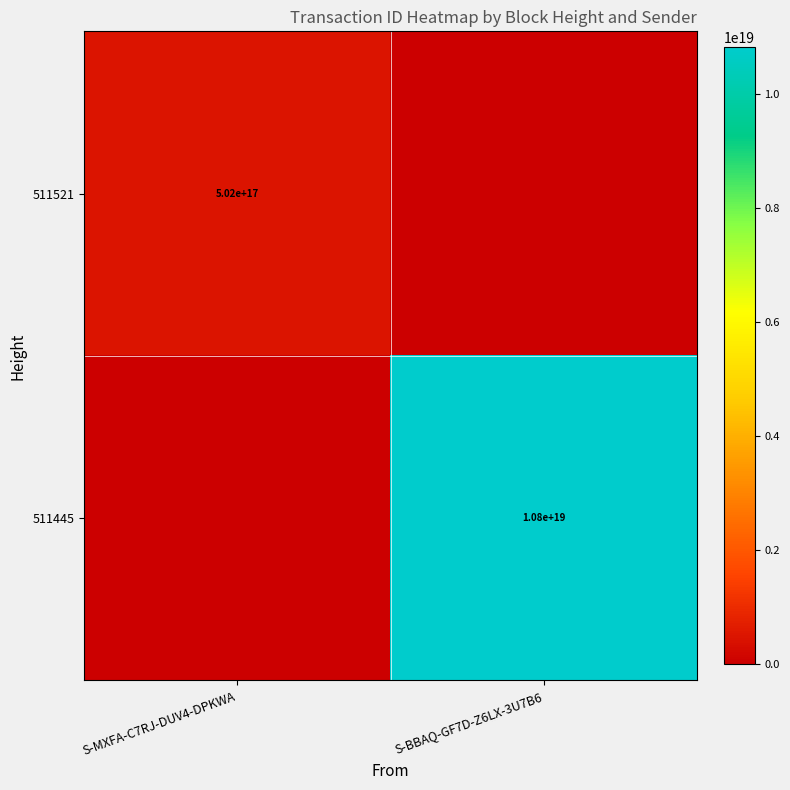

Is the value of 511521 at S-MXFA-C7RJ-DUV4-DPKWA greater than the value of 511445 at S-BBAQ-GF7D-Z6LX-3U7B6?

No